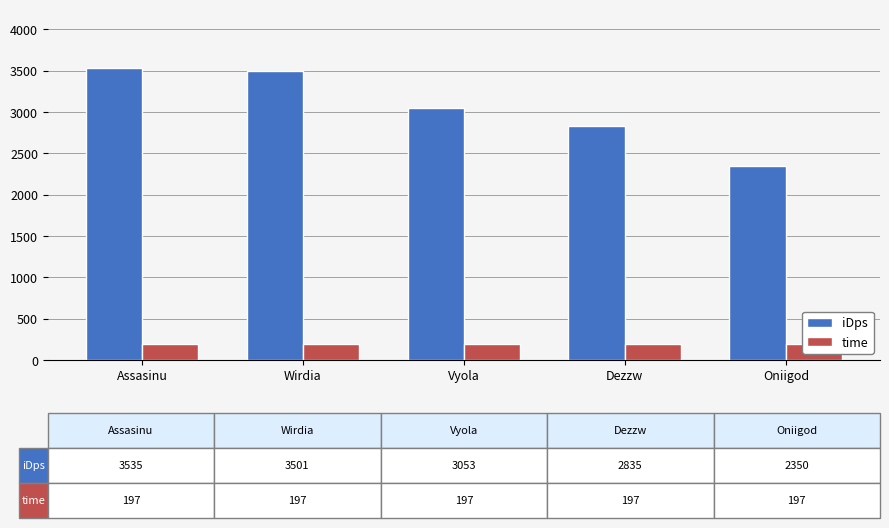

Does the chart contain any negative values?

No